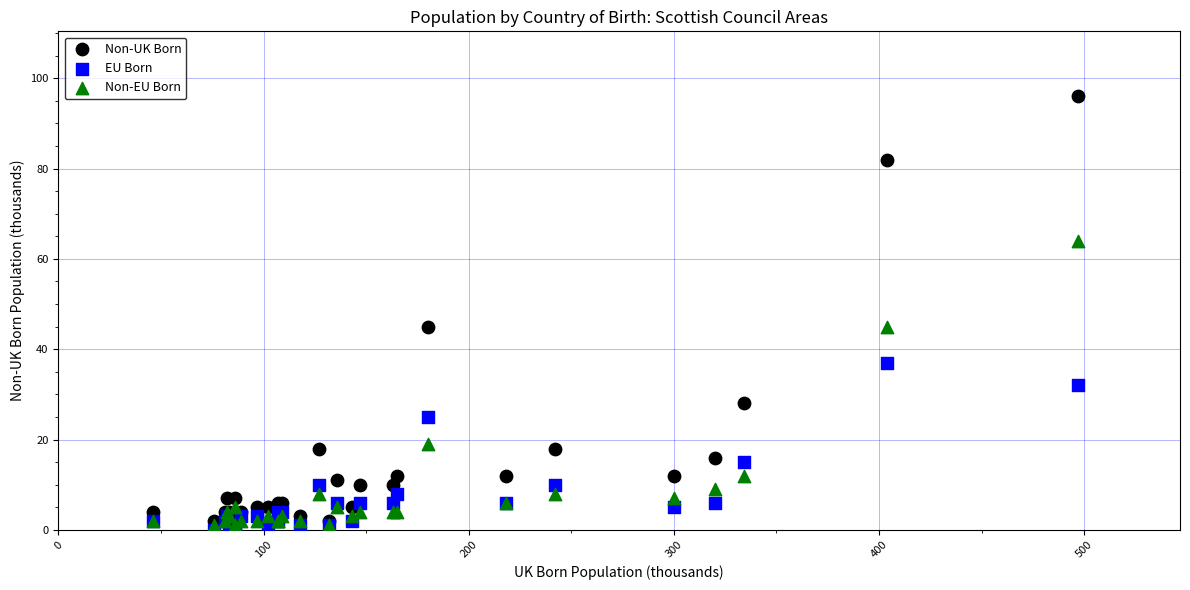

Which series has the largest Y range (max minus min)?

Non-UK Born